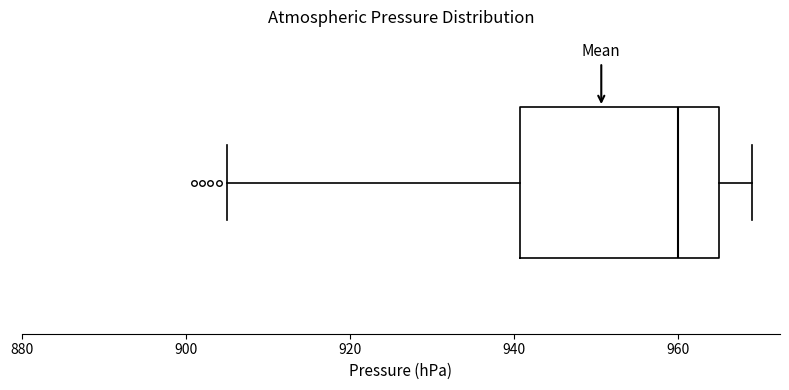

Transcribe this box plot: give where the median line is, the range the box spans, and where the two whiskers end, as read against the x-axis. The values are not printed on the chart, so give them approximately, as read against the axis.

median 960, box 940 to 966, whiskers 906 to 970